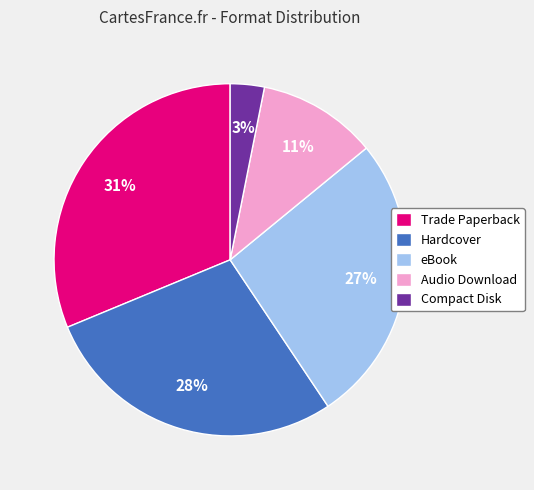

To the nearest percent, what is the difference between the largest and smallest slice percentages?

28%